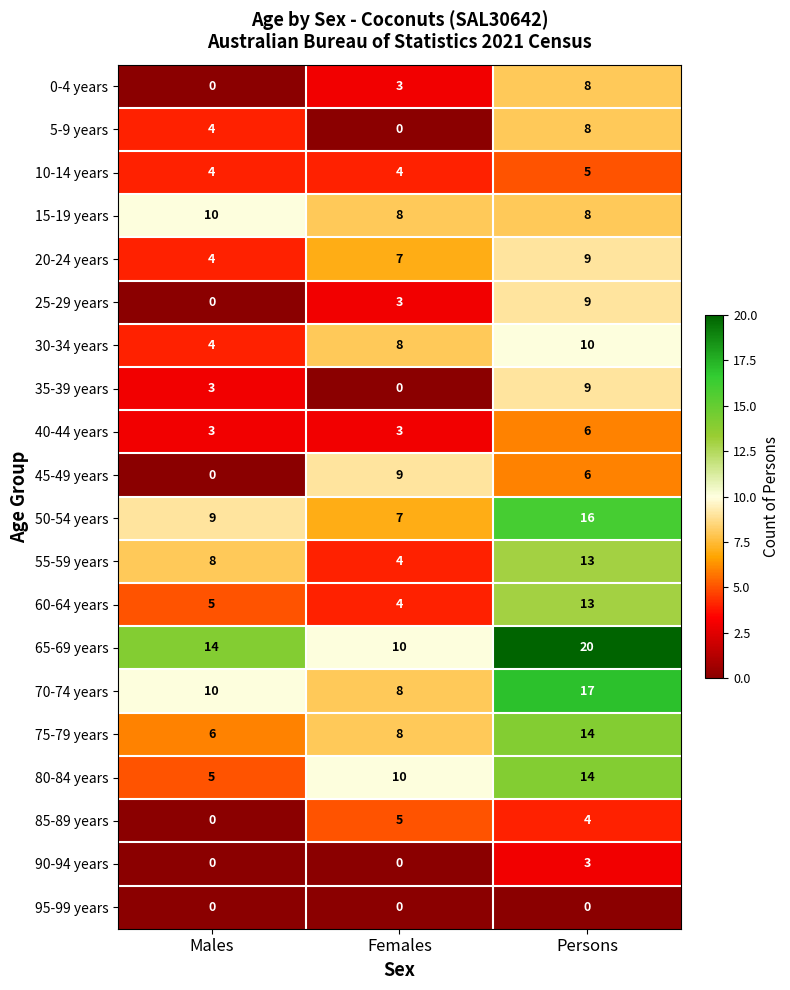

What value does the 80-84 years series have at Females?

10